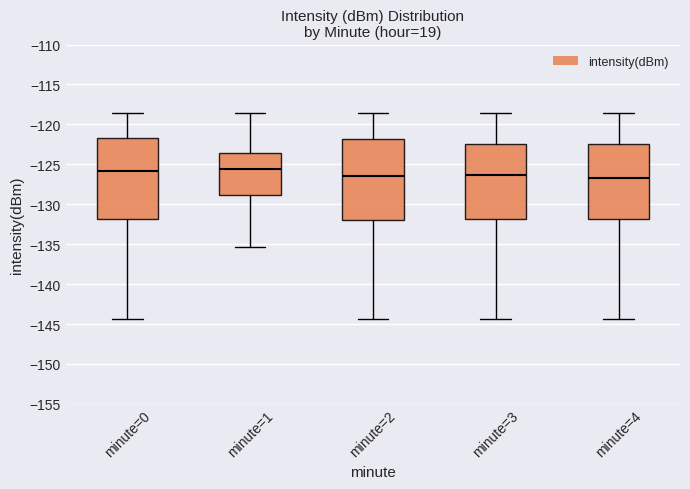

Reading left to right, transcribe this box plot: for each box, give where its median line is, the range the box spans, and where its two whiskers end, as read against the y-axis. The values are not printed on the chart, so give them approximately, as read against the axis.

minute=0: median -126.0, box -132.0 to -121.5, whiskers -144.5 to -118.5
minute=1: median -125.5, box -129.0 to -123.5, whiskers -135.5 to -118.5
minute=2: median -126.5, box -132.0 to -122.0, whiskers -144.5 to -118.5
minute=3: median -126.5, box -132.0 to -122.5, whiskers -144.5 to -118.5
minute=4: median -127.0, box -132.0 to -122.5, whiskers -144.5 to -118.5